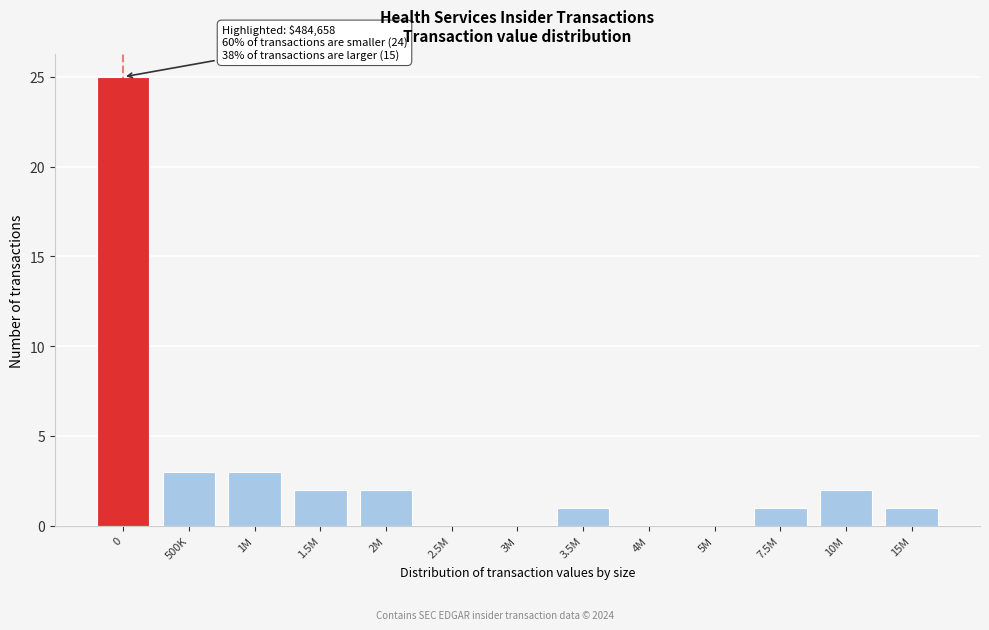

Reading left to right, transcribe all the data shown in this chart.

0=25	500K=3	1M=3	1.5M=2	2M=2	2.5M=0	3M=0	3.5M=1	4M=0	5M=0	7.5M=1	10M=2	15M=1